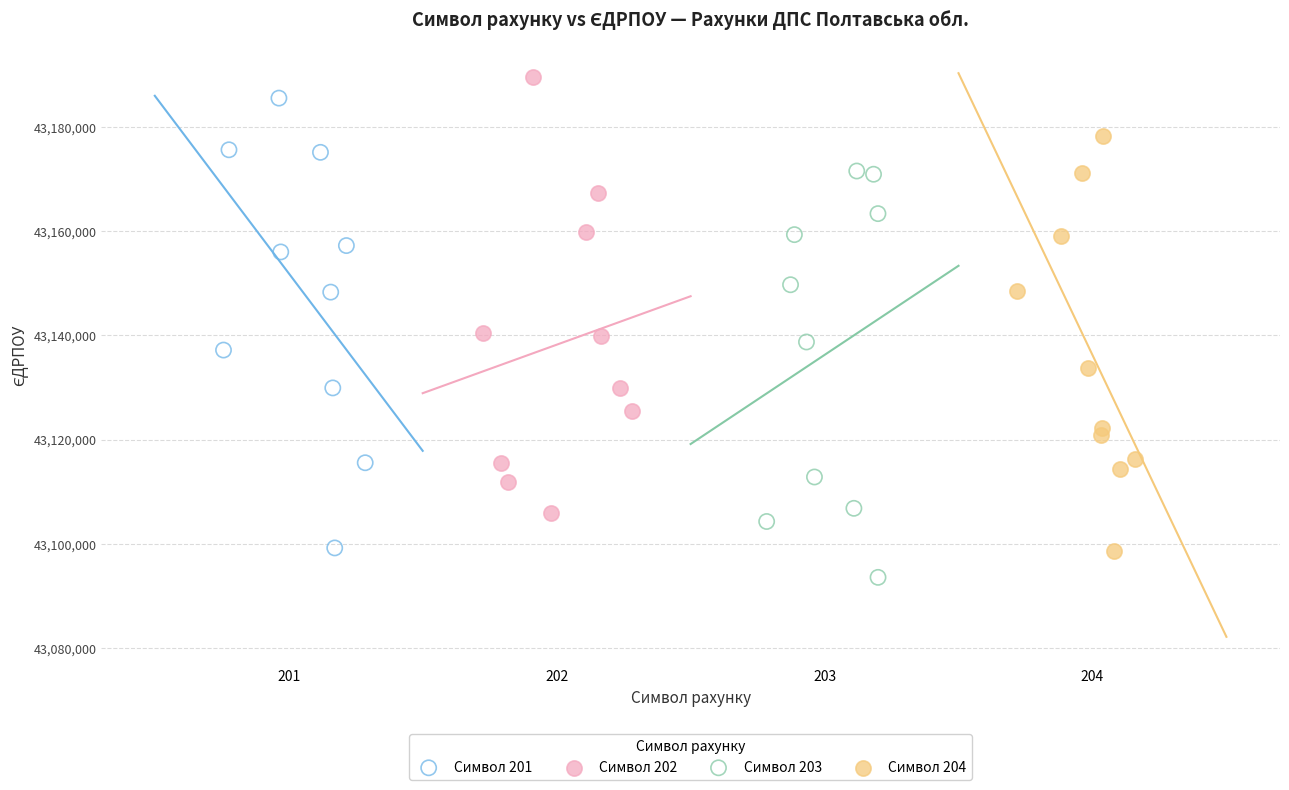

Which series reaches the minimum Y coordinate?

Символ 203